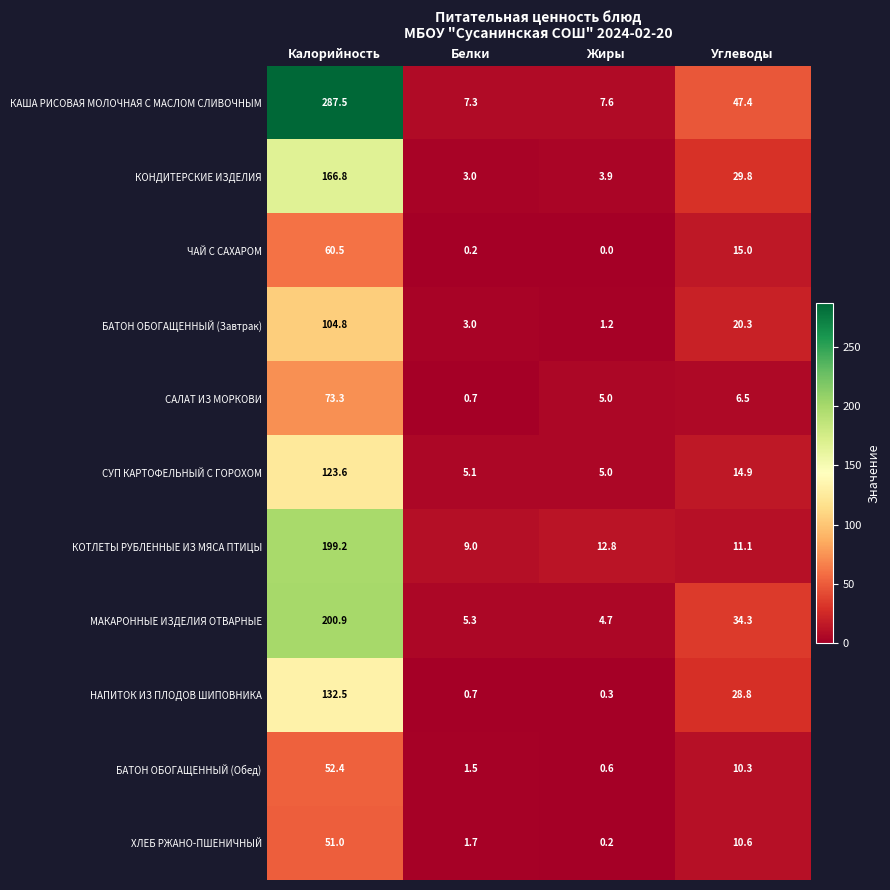

At which category does the chart reach its minimum across all series?

Жиры